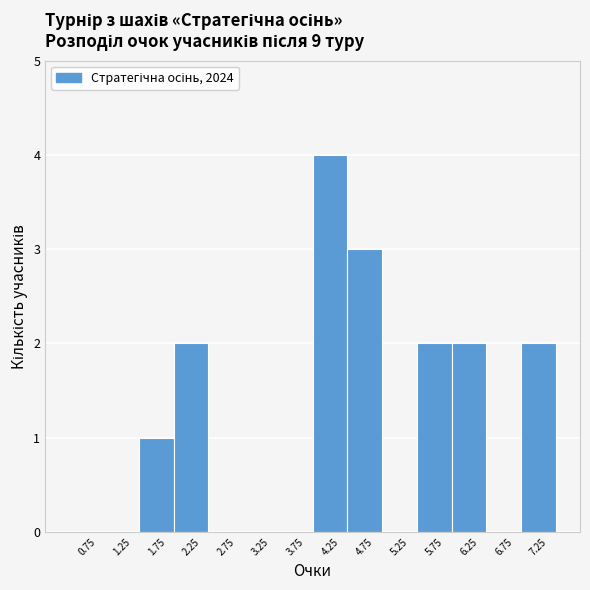

How tall is the bar that spans 4.0 to 4.5 on the x-axis? The values are not printed on the chart, so give them approximately, as read against the axis.

4